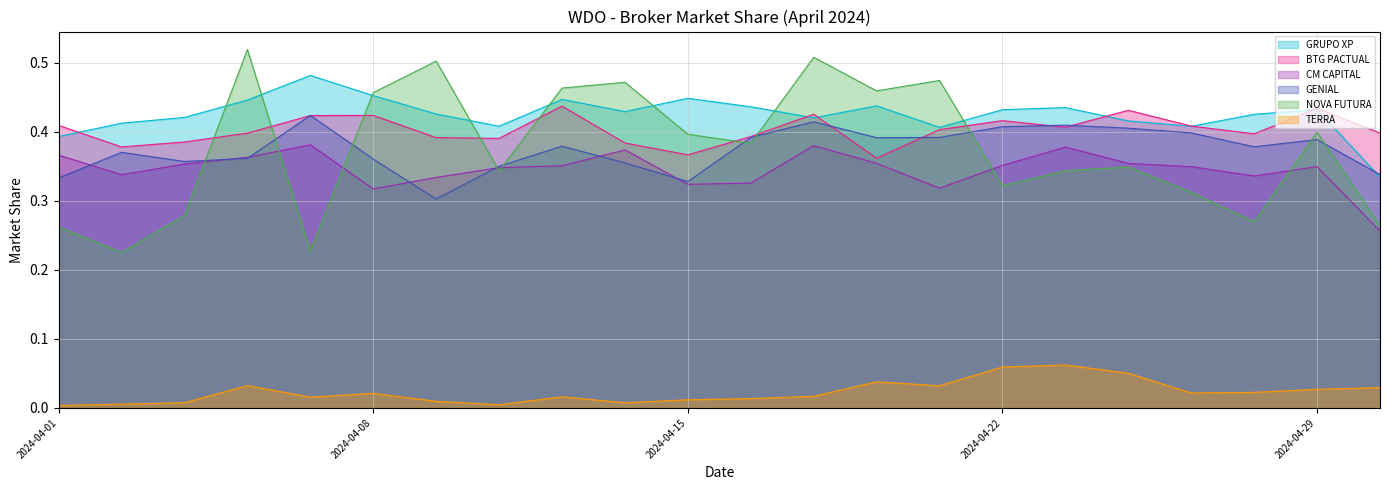

What is the difference between the maximum and minimum values in the GRUPO XP series?

0.1